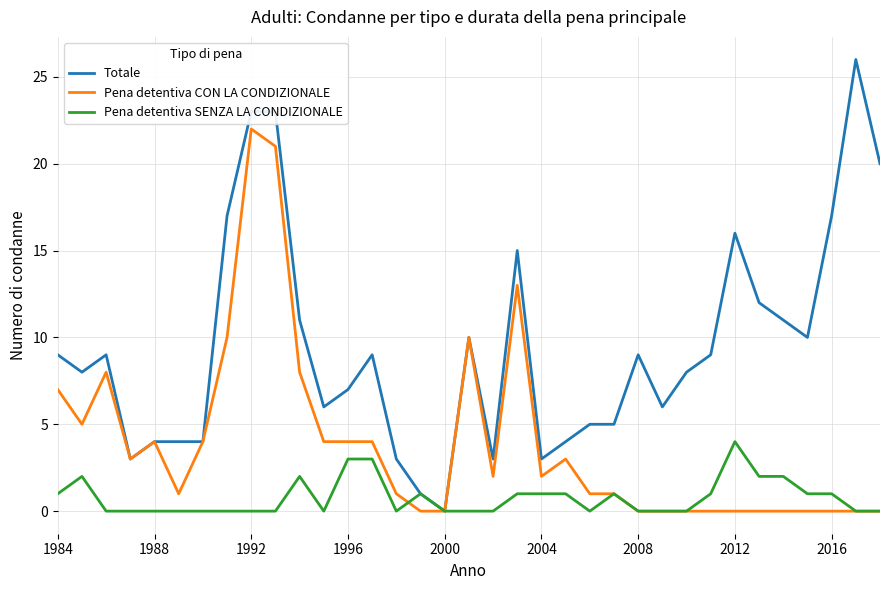

Count the Pena detentiva SENZA LA CONDIZIONALE values in the range 0 to 1.

28